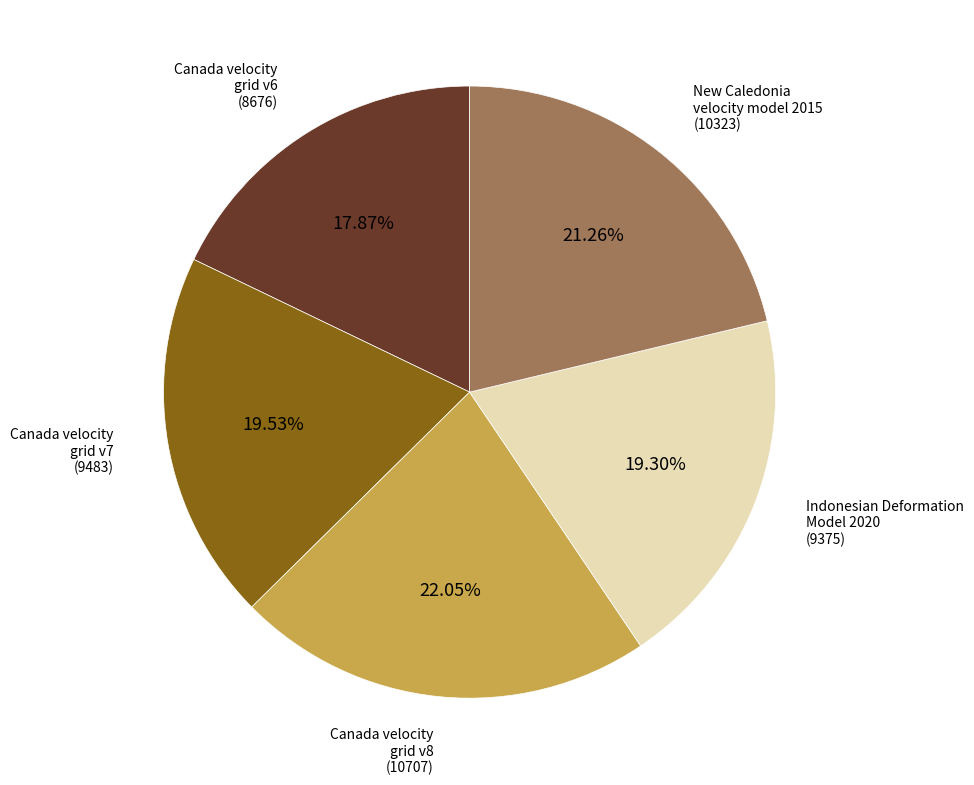

Does any single category account for the majority?

No